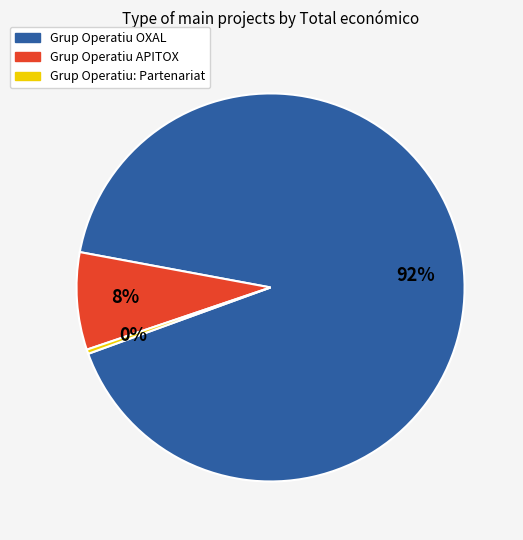

The Grup Operatiu APITOX slice represents 23% of the pie. True or false?

False